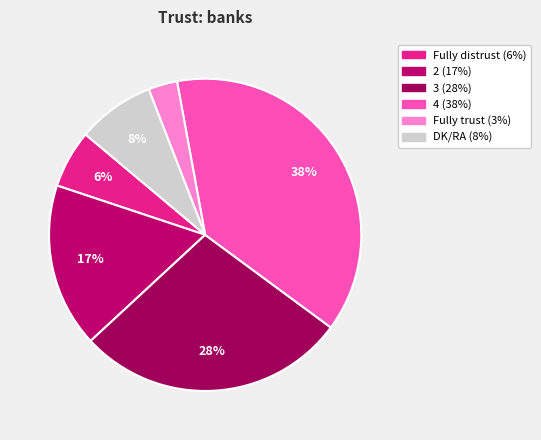

Does 2 account for over 50% of the chart?

No